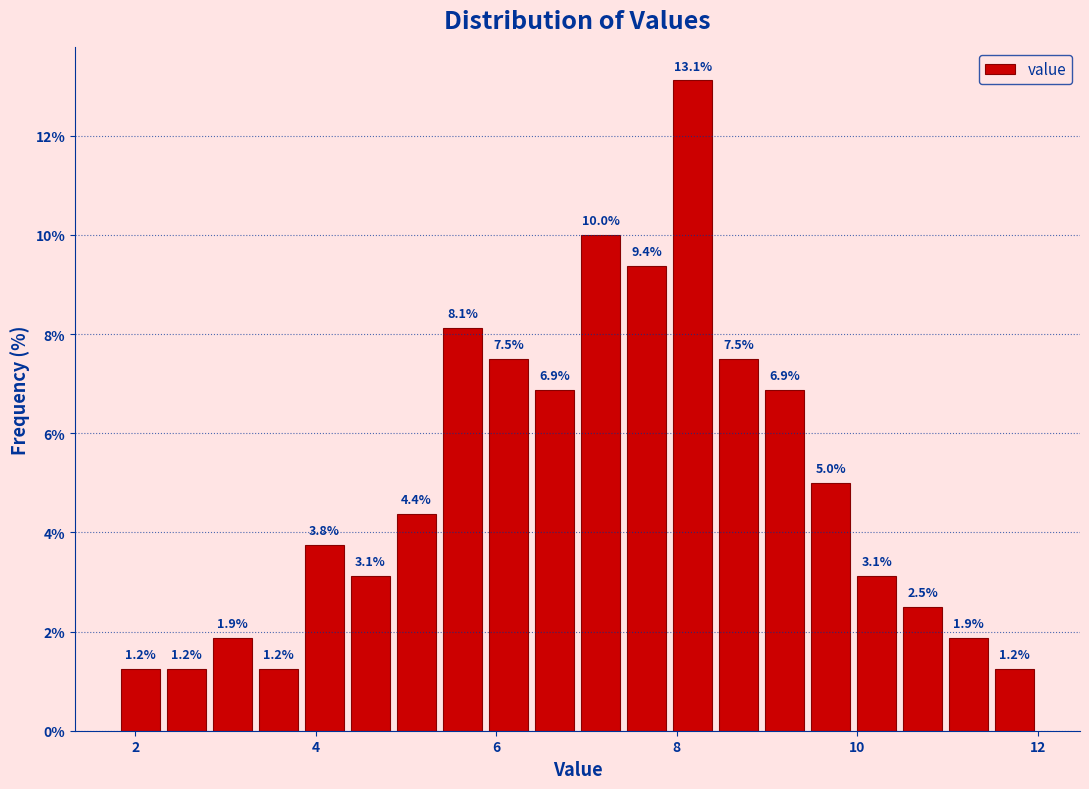

Around what value on the x-axis is the tallest bar? Give the approximate position of its centre, as read against the axis.

8.2